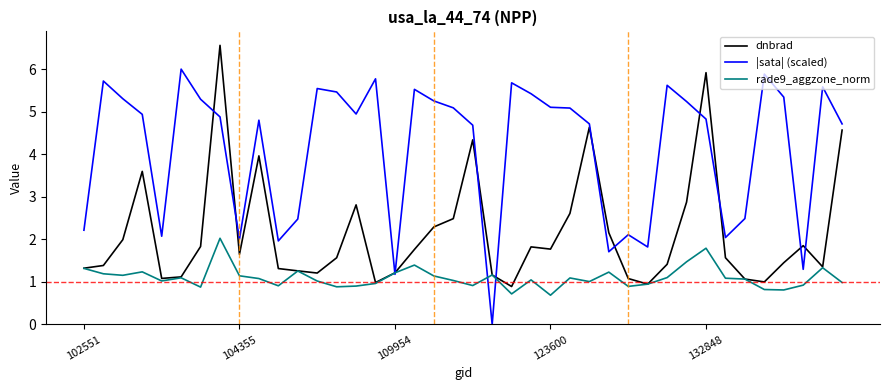

What is the maximum value for rade9_aggzone_norm?

2.0